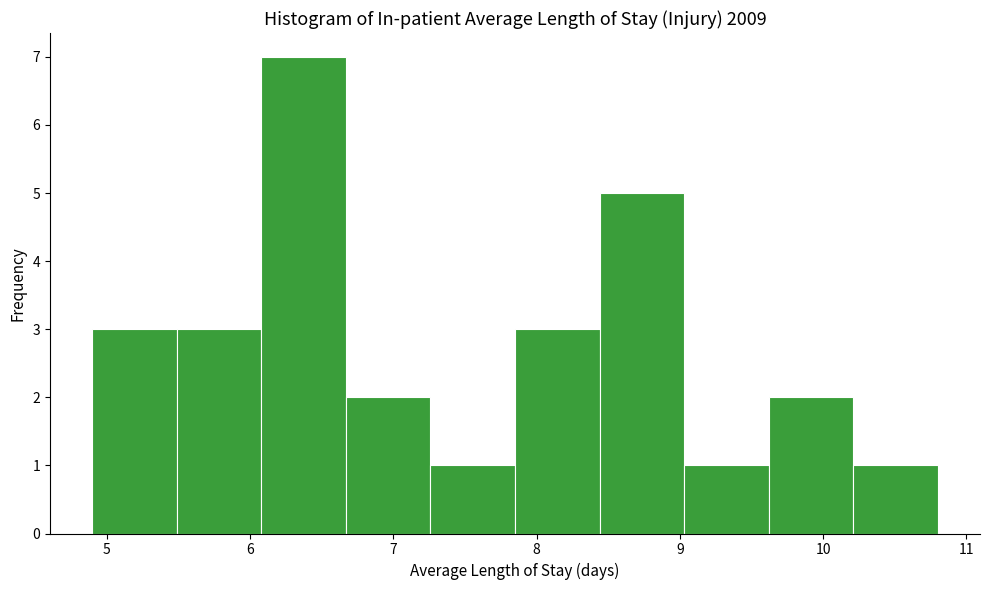

Reading left to right, transcribe this chart: for each bar, give the range it covers on the x-axis and its height. Neither the bar edges nor the heights are printed on the chart, so give them approximately, as read against the axes.

4.90 to 5.49: 3
5.49 to 6.08: 3
6.08 to 6.67: 7
6.67 to 7.26: 2
7.26 to 7.85: 1
7.85 to 8.44: 3
8.44 to 9.03: 5
9.03 to 9.62: 1
9.62 to 10.21: 2
10.21 to 10.80: 1